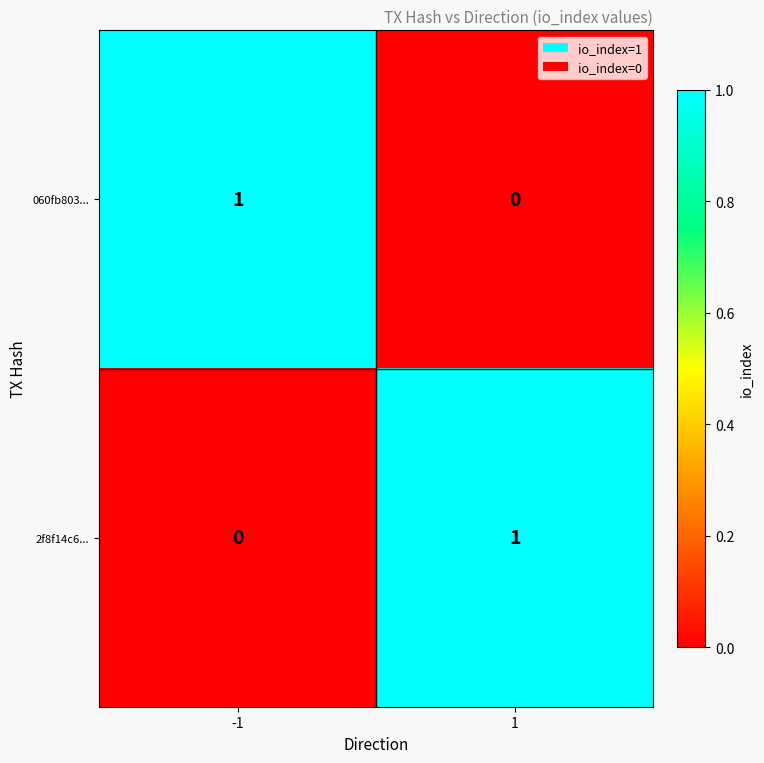

True or false: 2f8f14c6... has a value of 1 at 1.

True